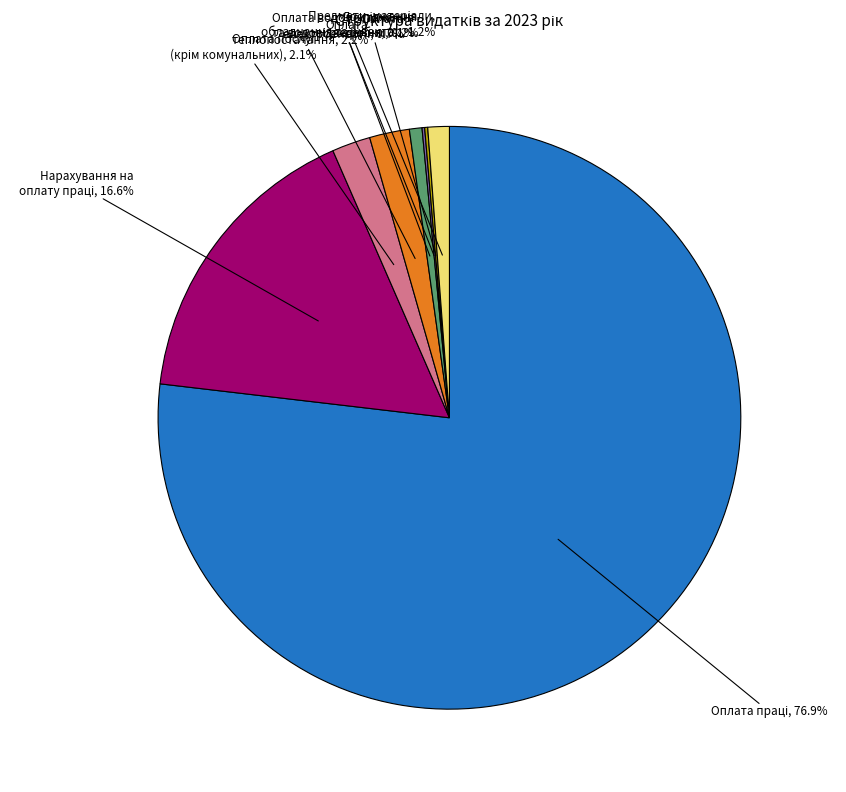

Does any single category account for the majority?

Yes